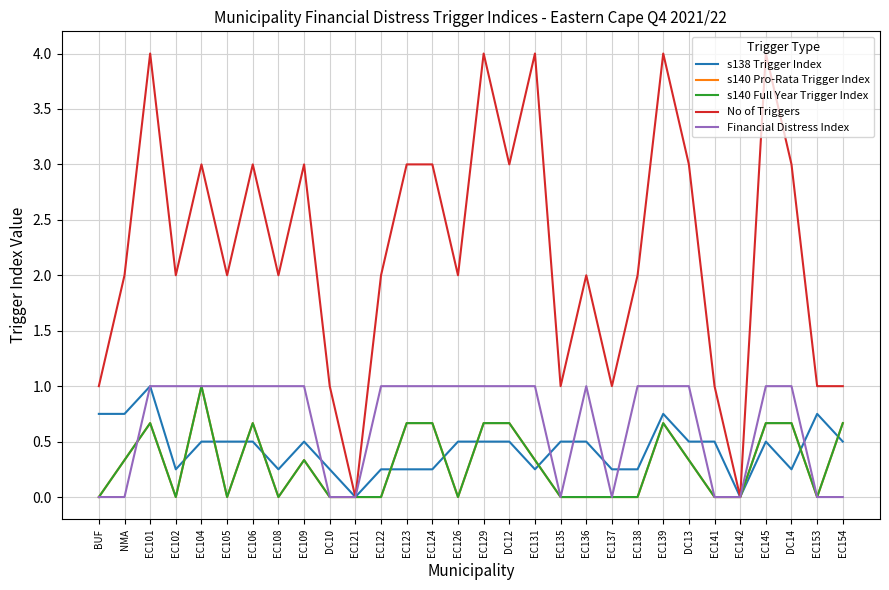

At which category is the sum across all series the highest?

EC101